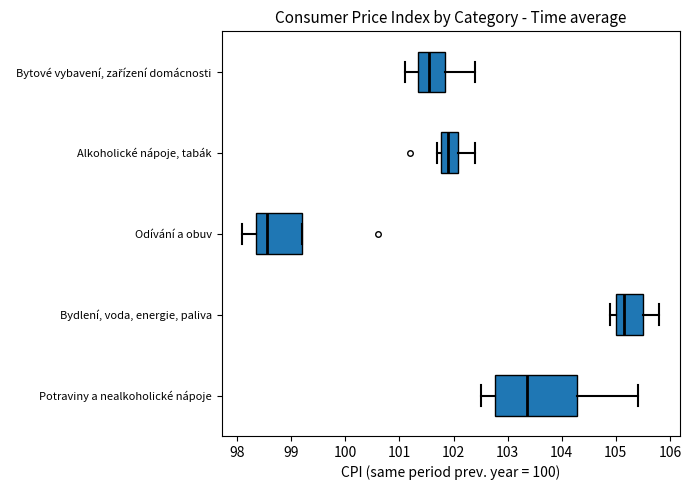

Comparing the boxes themselves (not the whiskers), which one is the widest?

Potraviny a nealkoholické nápoje